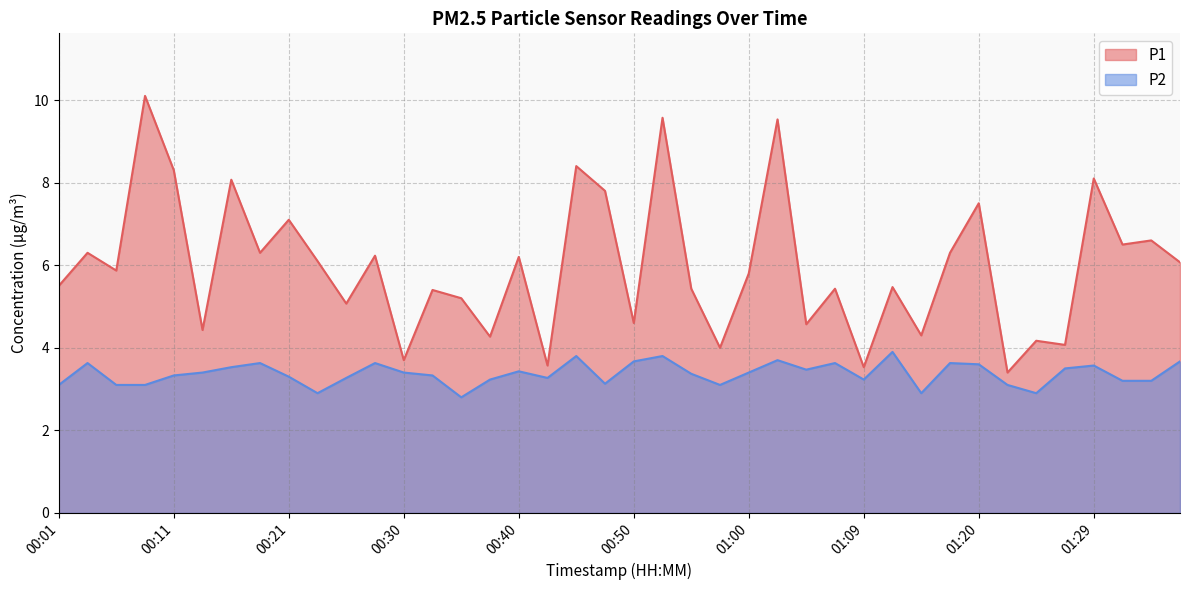

Count the number of data series in this chart.

2